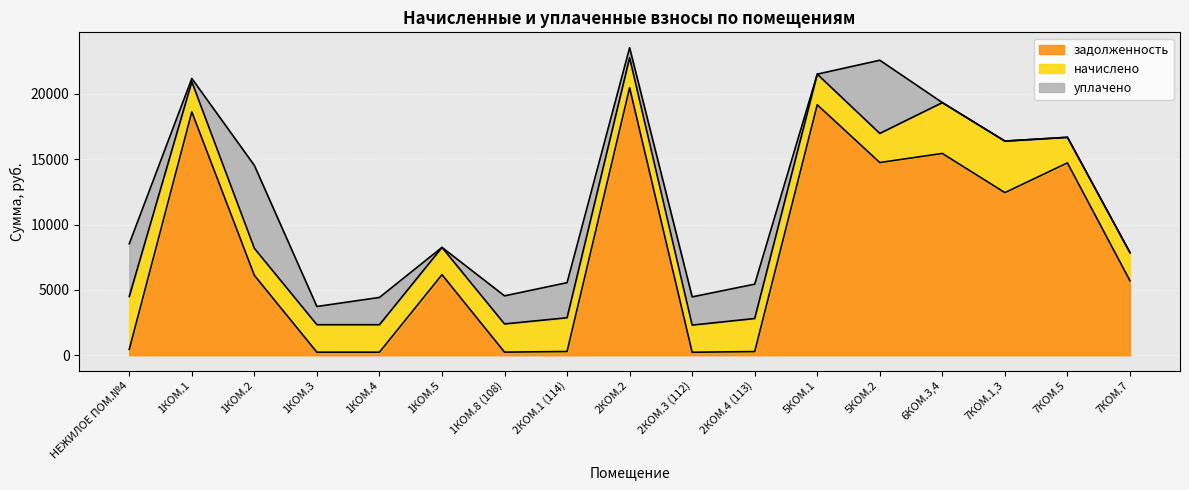

Reading left to right, list all the values displayed in this chart.

задолженность: НЕЖИЛОЕ ПОМ.№4=450.1	1КОМ.1=18625.8	1КОМ.2=6116.3	1КОМ.3=233.9	1КОМ.4=233.9	1КОМ.5=6168.8	1КОМ.8 (108)=239.8	2КОМ.1 (114)=287.2	2КОМ.2=20478.3	2КОМ.3 (112)=231.0	2КОМ.4 (113)=281.3	5КОМ.1=19171.3	5КОМ.2=14751.6	6КОМ.3,4=15447.5	7КОМ.1,3=12449.0	7КОМ.5=14724.3	7КОМ.7=5702.8
начислено: НЕЖИЛОЕ ПОМ.№4=4050.6	1КОМ.1=2309.6	1КОМ.2=2069.7	1КОМ.3=2105.3	1КОМ.4=2105.3	1КОМ.5=2087.6	1КОМ.8 (108)=2158.6	2КОМ.1 (114)=2585.0	2КОМ.2=2296.3	2КОМ.3 (112)=2078.6	2КОМ.4 (113)=2531.7	5КОМ.1=2345.1	5КОМ.2=2229.7	6КОМ.3,4=3890.8	7КОМ.1,3=3944.1	7КОМ.5=1958.7	7КОМ.7=2149.7
уплачено: НЕЖИЛОЕ ПОМ.№4=4033.3	1КОМ.1=250.0	1КОМ.2=6346.2	1КОМ.3=1394.5	1КОМ.4=2087.3	1КОМ.5=0.0	1КОМ.8 (108)=2149.3	2КОМ.1 (114)=2685.1	2КОМ.2=765.1	2КОМ.3 (112)=2159.2	2КОМ.4 (113)=2629.7	5КОМ.1=0.0	5КОМ.2=5600.0	6КОМ.3,4=0.0	7КОМ.1,3=0.0	7КОМ.5=0.0	7КОМ.7=0.0